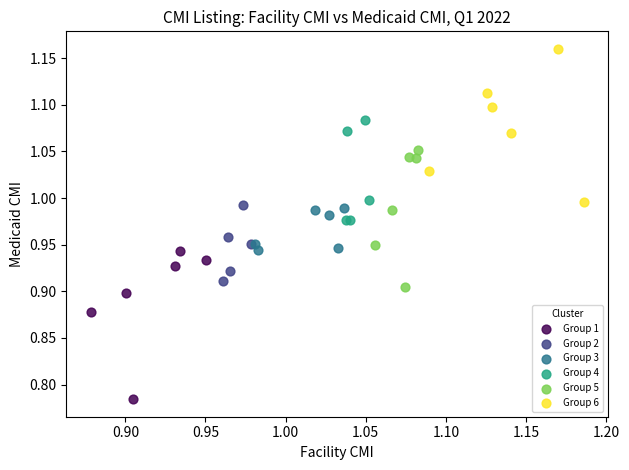

Which series reaches the maximum Y coordinate?

Group 6